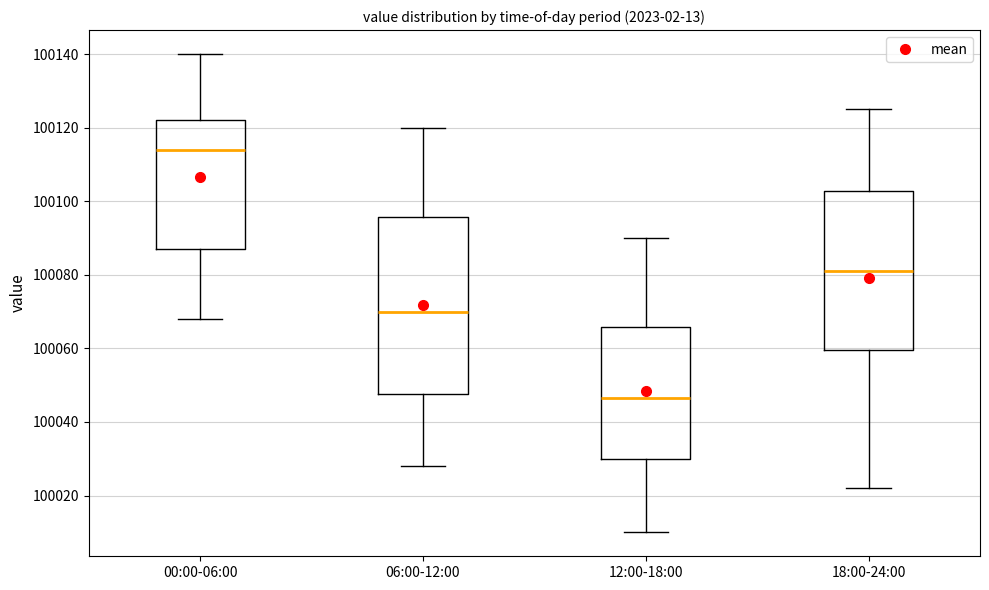

Where does the median line of the box for 18:00-24:00 sit on the y-axis? The values are not printed on the chart, so give them approximately, as read against the axis.

100082